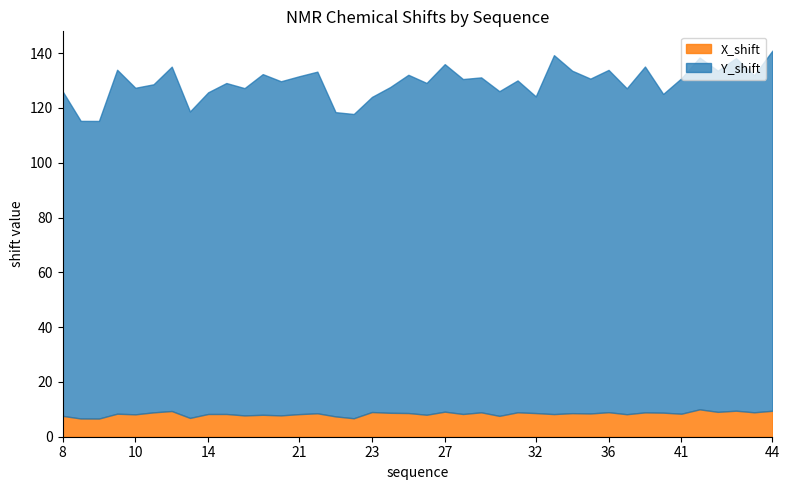

What is the difference between the highest and lowest values at 21?

115.1